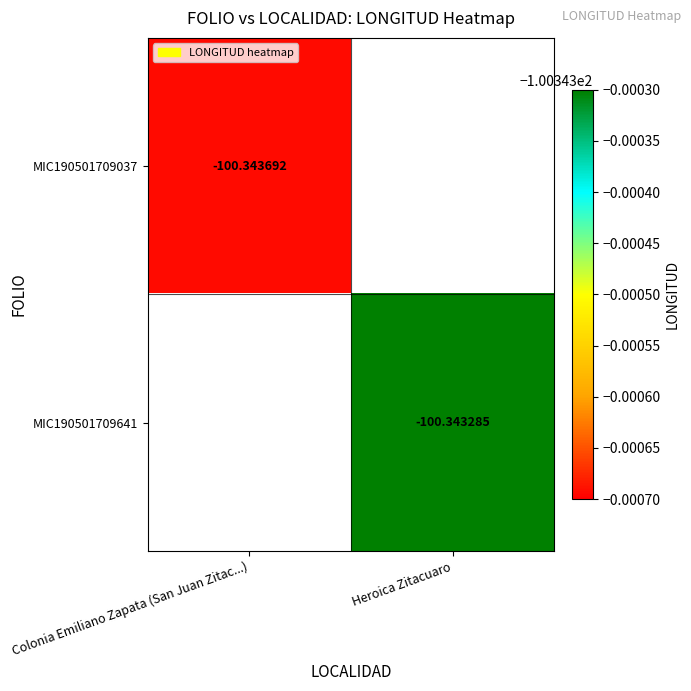

Is the value of MIC190501709641 at Heroica Zitacuaro greater than the value of MIC190501709037 at Colonia Emiliano Zapata (San Juan Zitac...)?

Yes